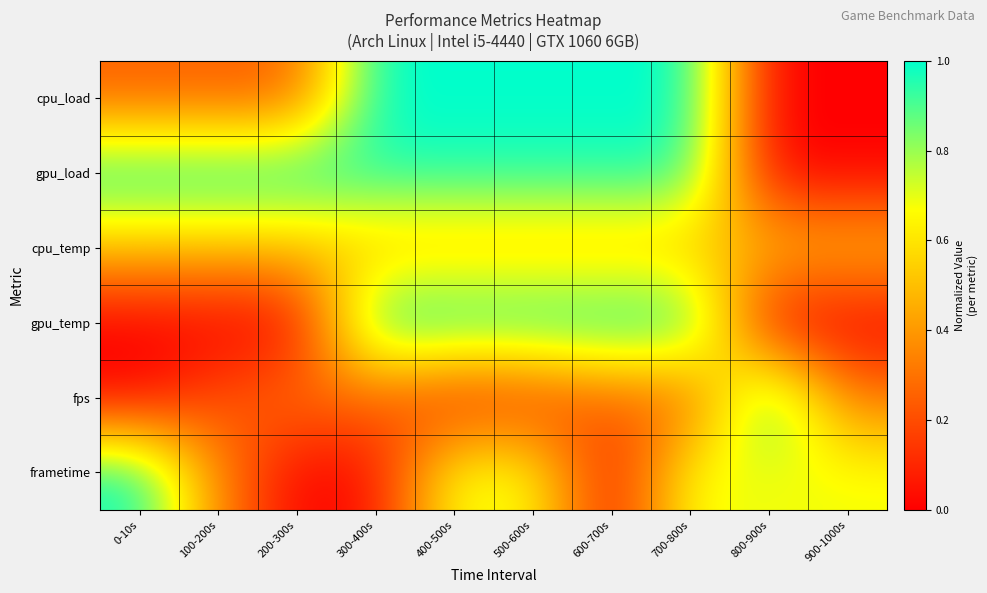

What is the maximum value shown in the chart?

1.0